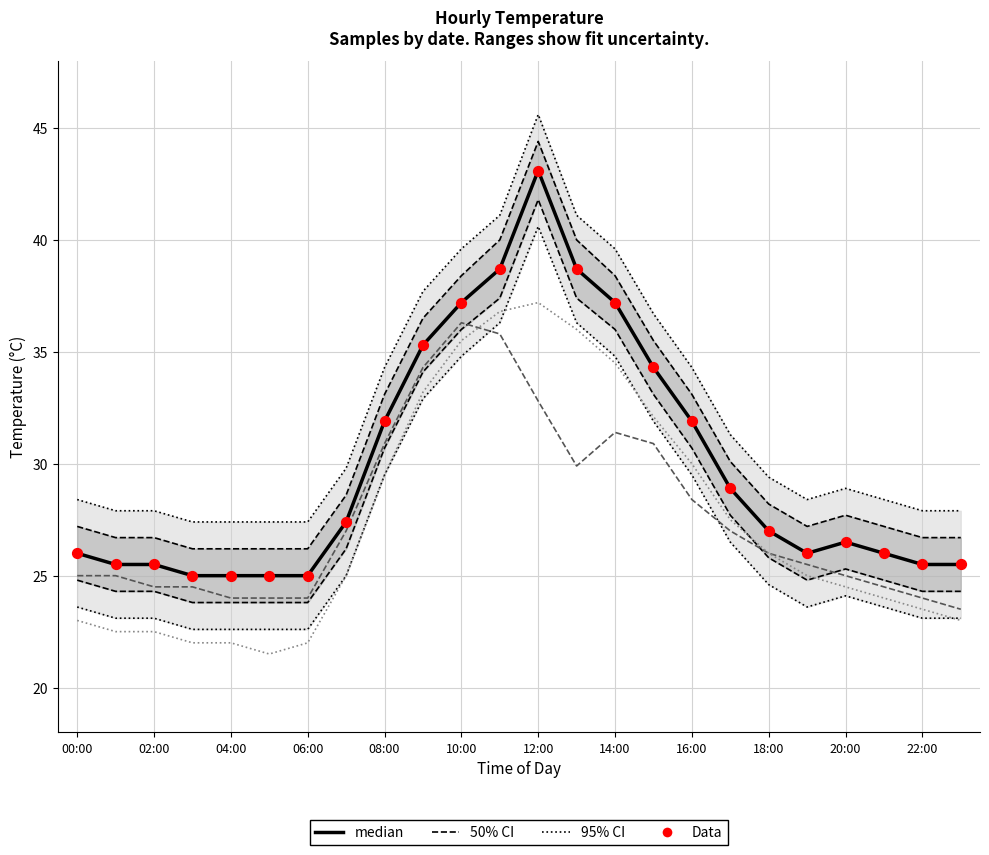

At which category is the sum across all series the highest?

12:00